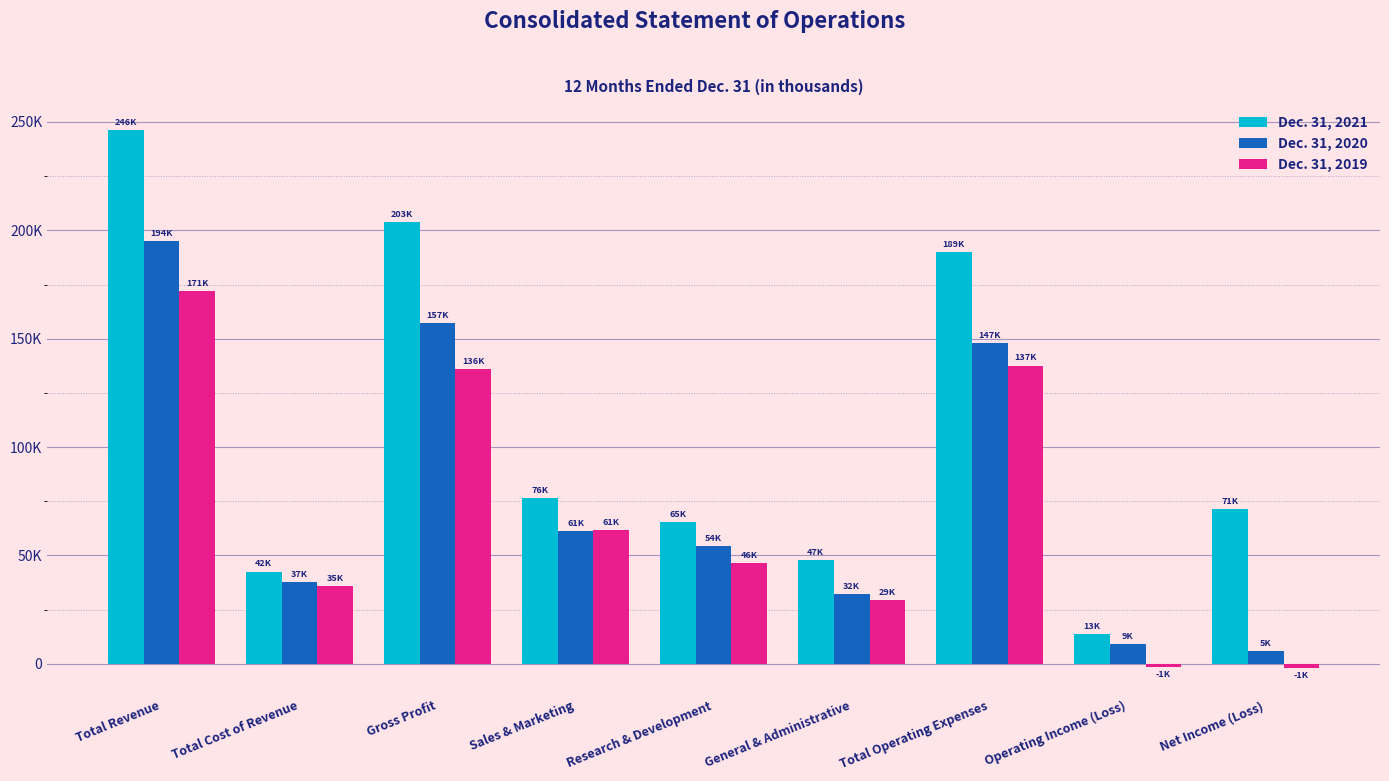

Does the chart contain any negative values?

Yes